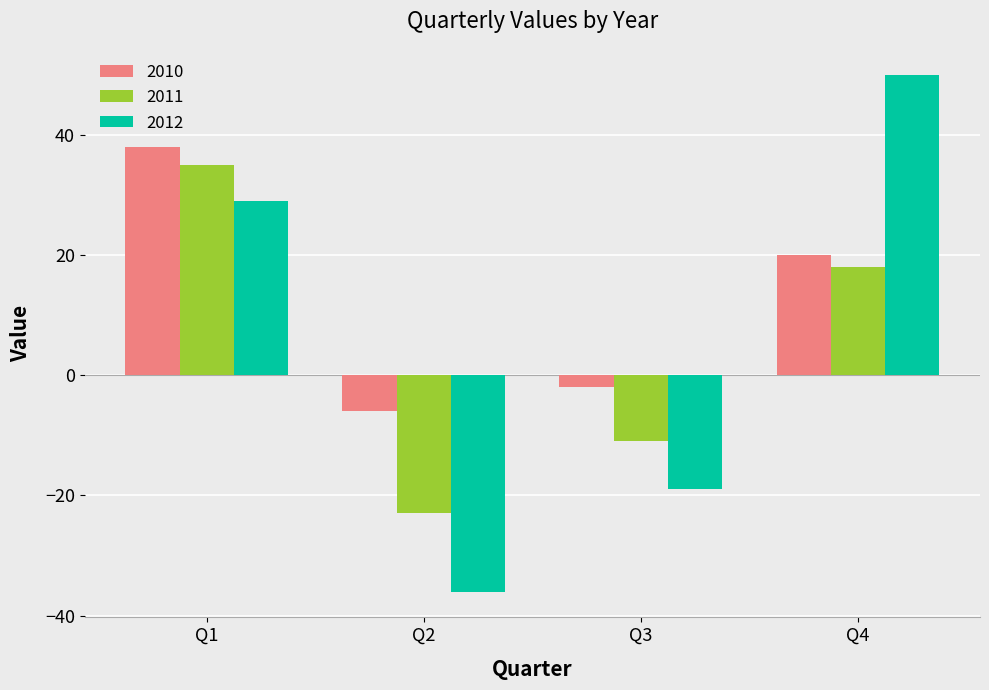

Are the bars grouped side by side (vs. stacked)?

Yes